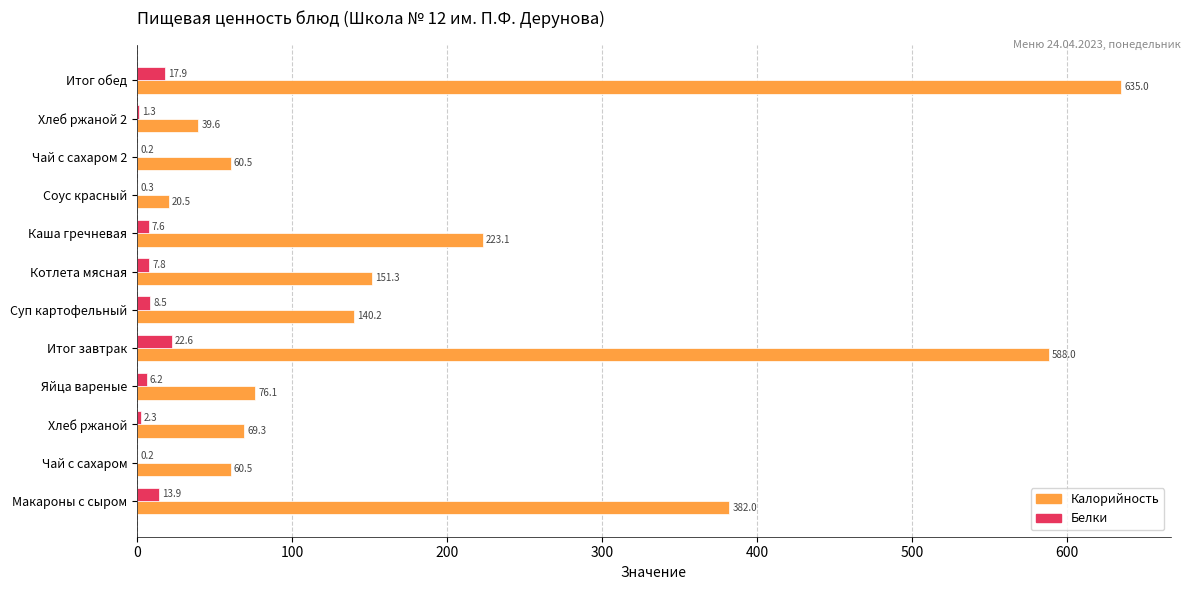

The Калорийность series shows 76.1 at Яйца вареные. True or false?

True